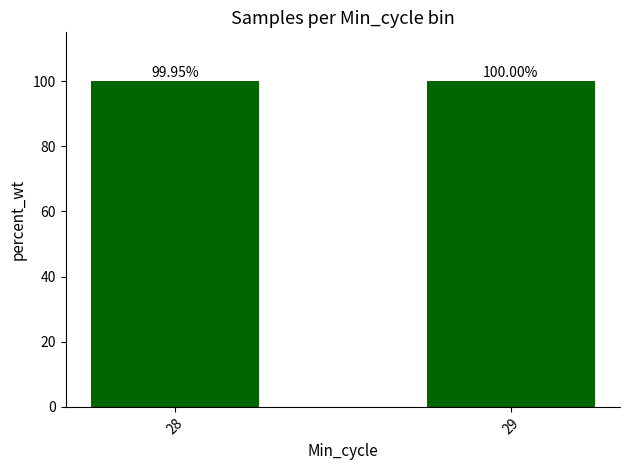

The value at 29 is 171.6. True or false?

False